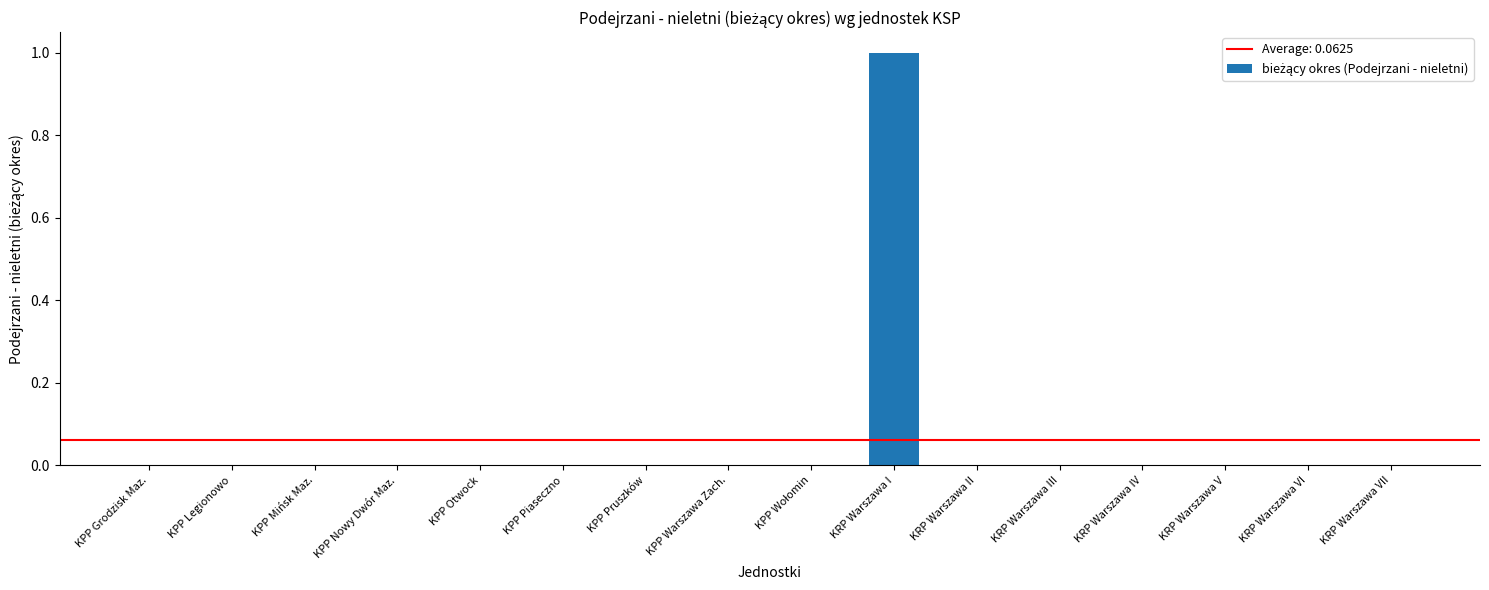

Which category has the highest value across all series?

KRP Warszawa I